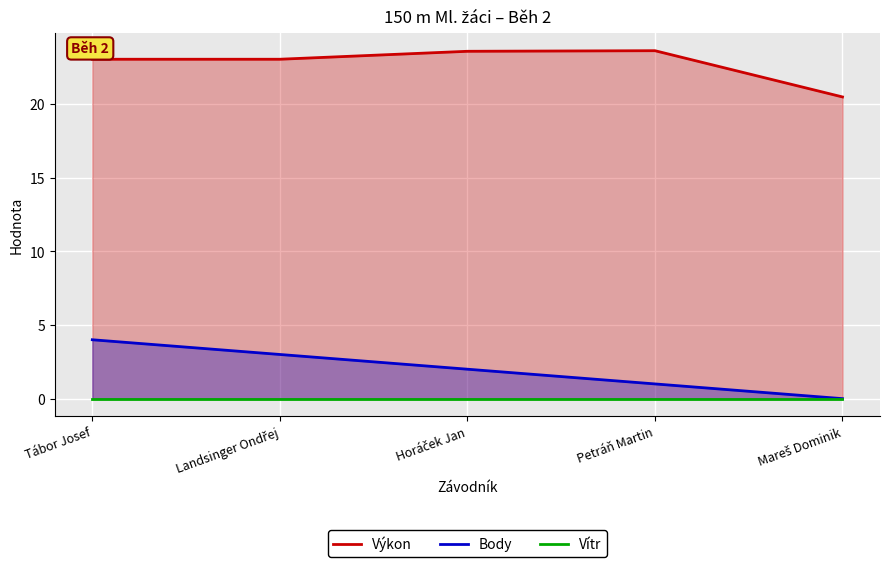

How many data points does each series have?

5